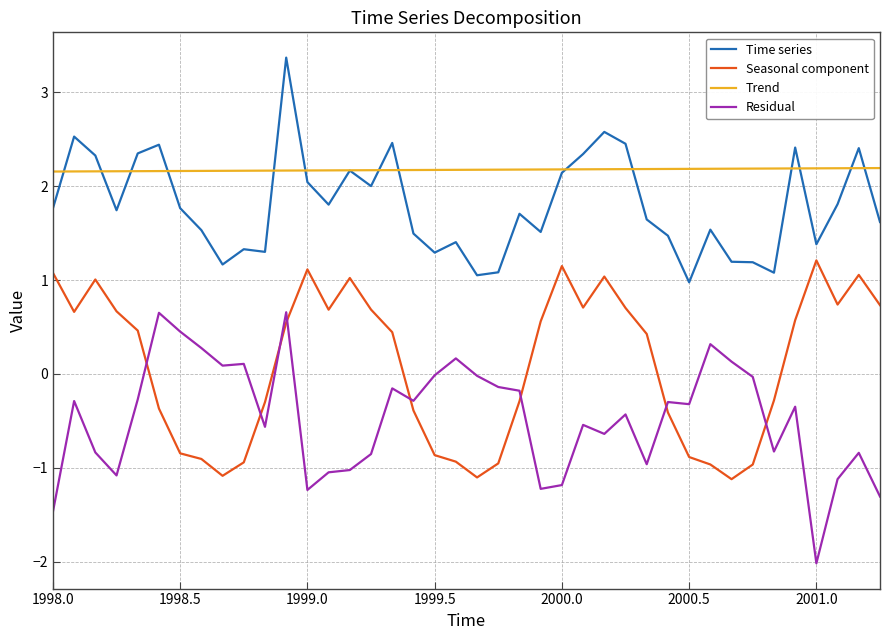

At how many categories does at least one series exceed 0?

40